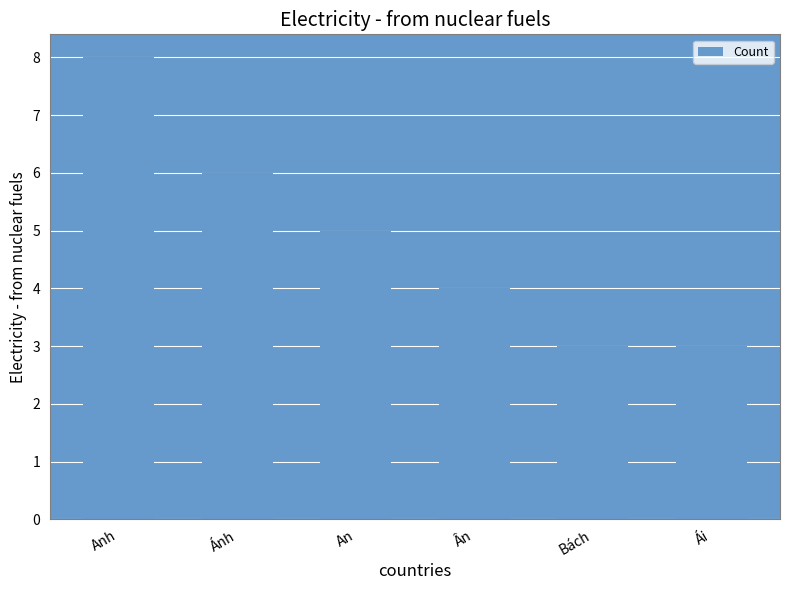

What is the maximum value shown in the chart?

8